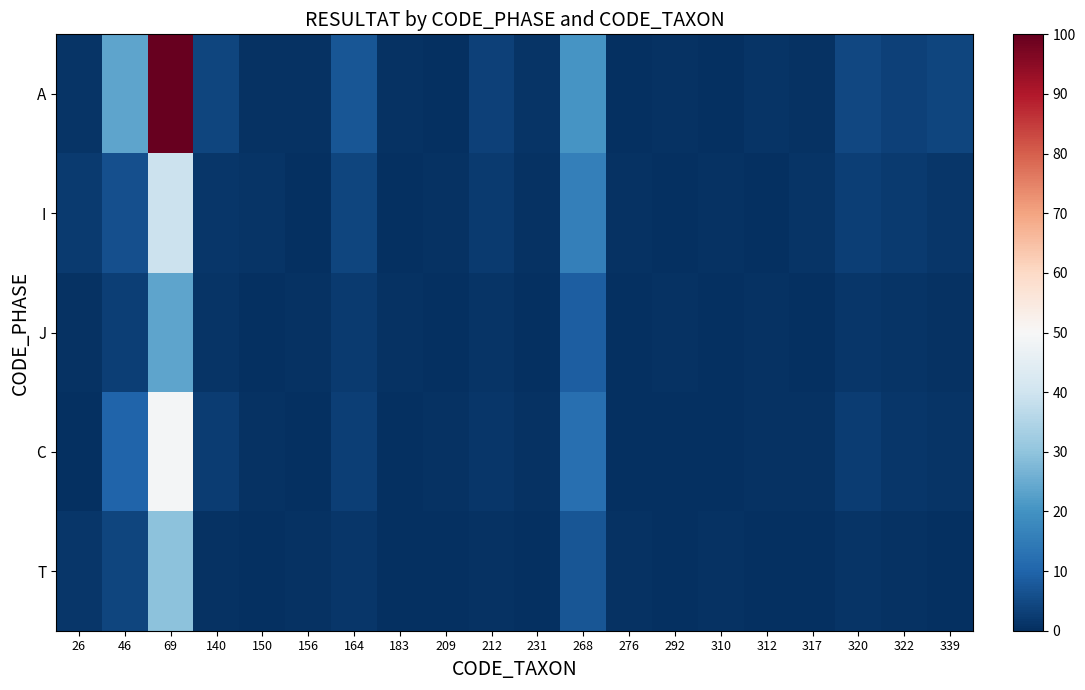

How many series are shown in this chart?

5